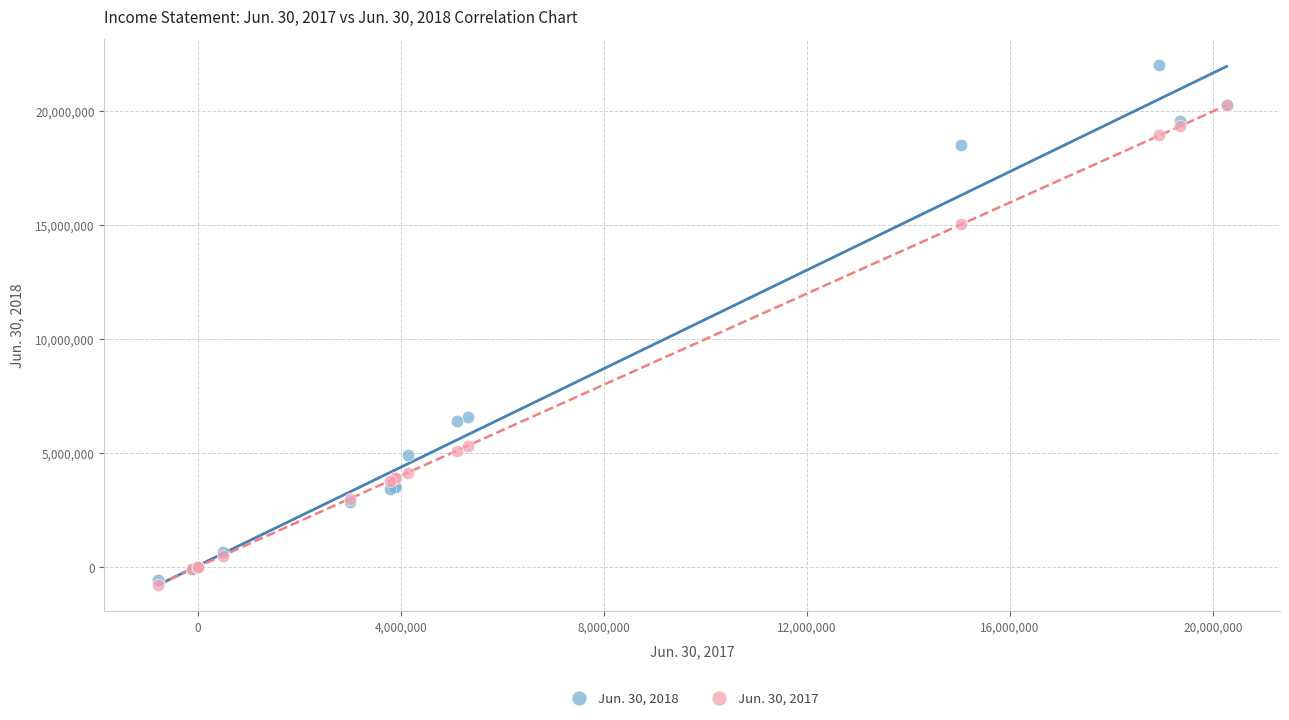

Which series has the largest Y range (max minus min)?

Jun. 30, 2018